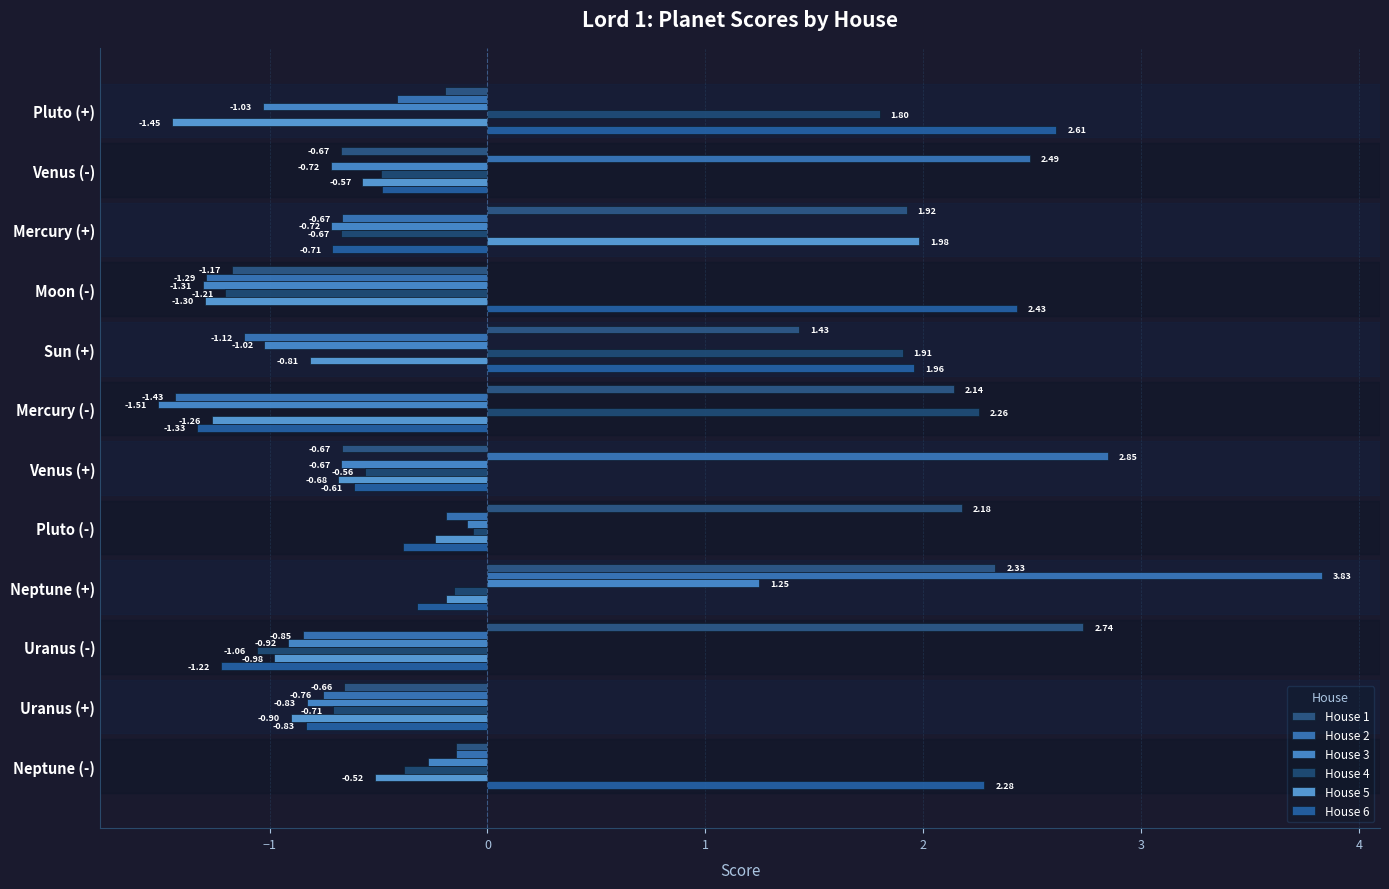

Reading left to right, transcribe all the data shown in this chart.

House 1: -0.2	-0.7	1.9	-1.2	1.4	2.1	-0.7	2.2	2.3	2.7	-0.7	-0.1
House 2: -0.4	2.5	-0.7	-1.3	-1.1	-1.4	2.8	-0.2	3.8	-0.8	-0.8	-0.1
House 3: -1.0	-0.7	-0.7	-1.3	-1.0	-1.5	-0.7	-0.1	1.2	-0.9	-0.8	-0.3
House 4: 1.8	-0.5	-0.7	-1.2	1.9	2.3	-0.6	-0.1	-0.2	-1.1	-0.7	-0.4
House 5: -1.4	-0.6	2.0	-1.3	-0.8	-1.3	-0.7	-0.2	-0.2	-1.0	-0.9	-0.5
House 6: 2.6	-0.5	-0.7	2.4	2.0	-1.3	-0.6	-0.4	-0.3	-1.2	-0.8	2.3